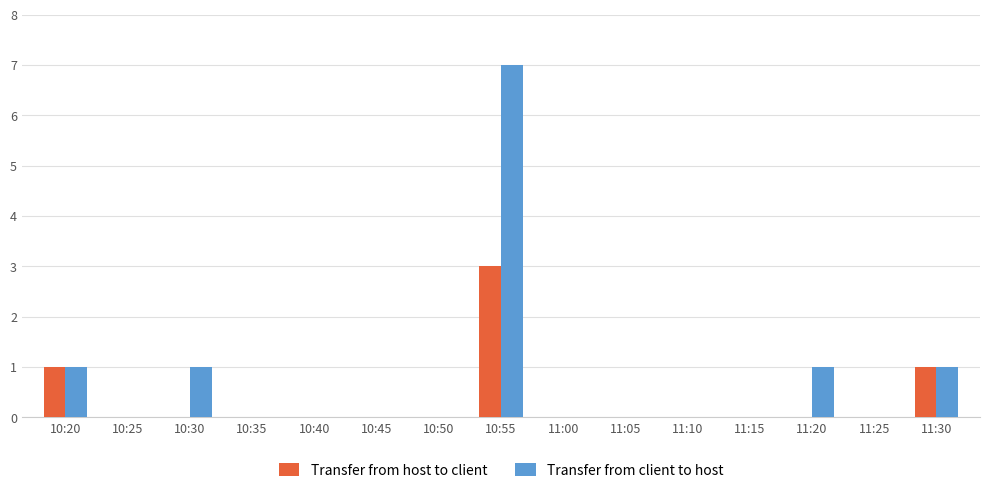

Reading left to right, what are all the values shown in this chart?

Transfer from host to client: 10:20=1	10:25=0	10:30=0	10:35=0	10:40=0	10:45=0	10:50=0	10:55=3	11:00=0	11:05=0	11:10=0	11:15=0	11:20=0	11:25=0	11:30=1
Transfer from client to host: 10:20=1	10:25=0	10:30=1	10:35=0	10:40=0	10:45=0	10:50=0	10:55=7	11:00=0	11:05=0	11:10=0	11:15=0	11:20=1	11:25=0	11:30=1